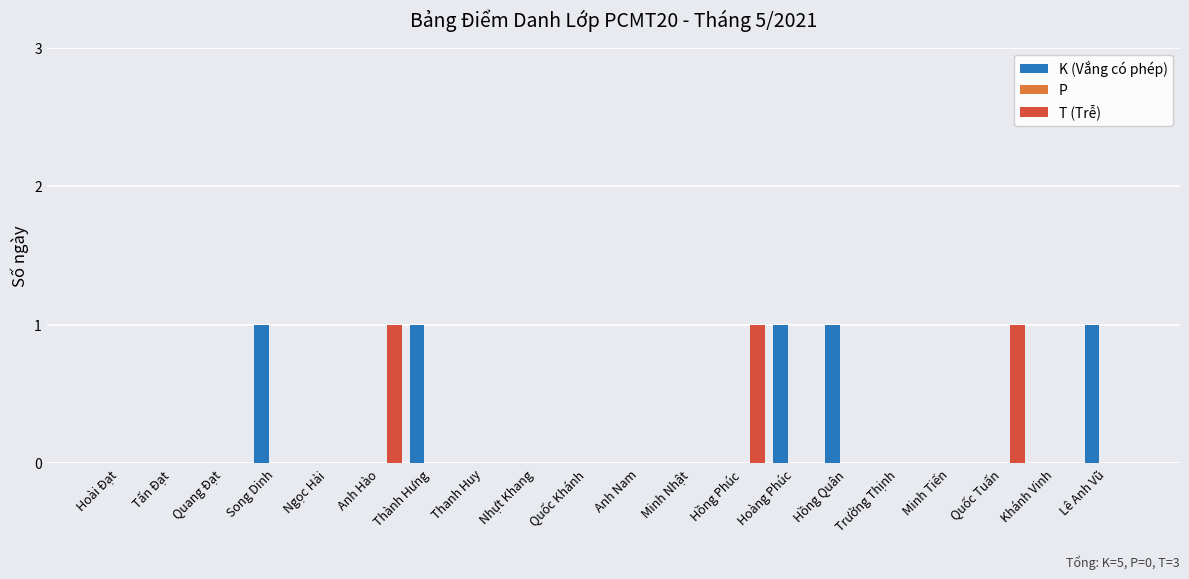

What is the sum of all K (Vắng có phép) values?

5